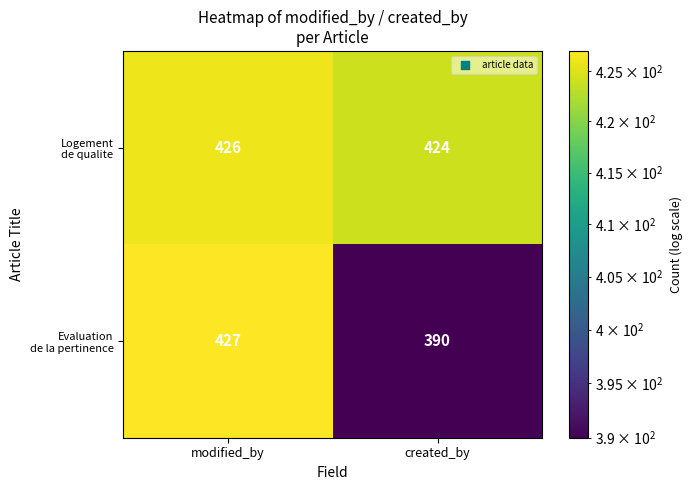

What is the total value across all series at modified_by?

853